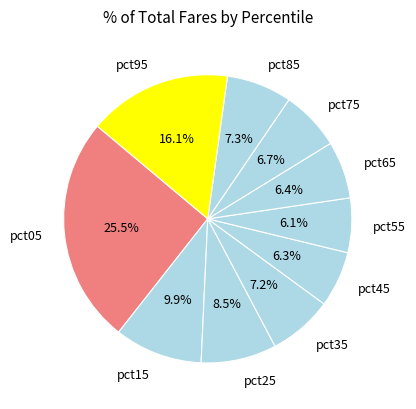

What percentage do pct85 and pct45 together represent?

13.6%